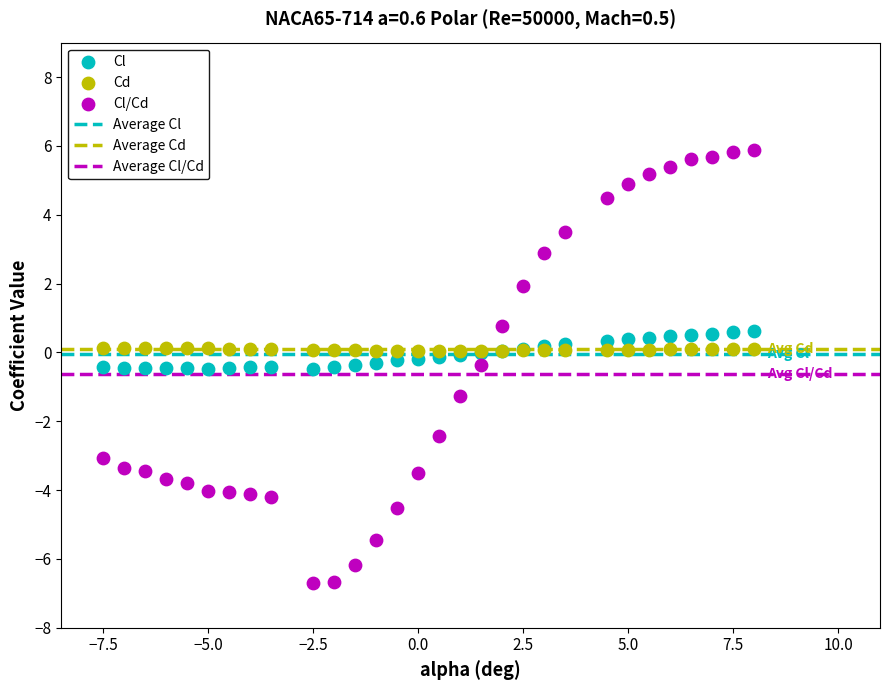

Which series has the widest spread of Y values?

Cl/Cd